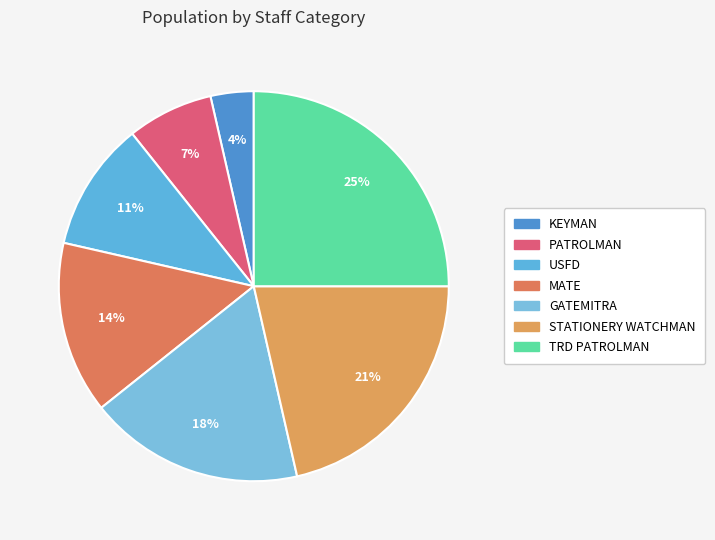

To the nearest percent, what is the difference between the STATIONERY WATCHMAN and KEYMAN slice percentages?

18%